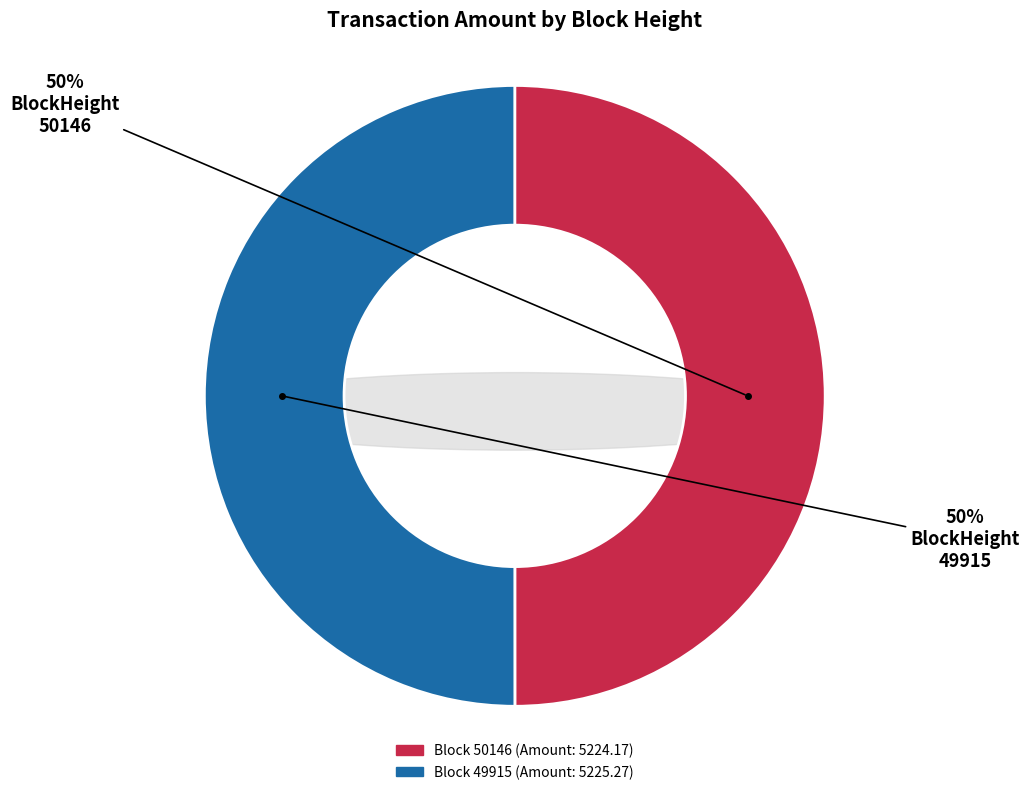

What is the largest slice in the pie chart?

49915